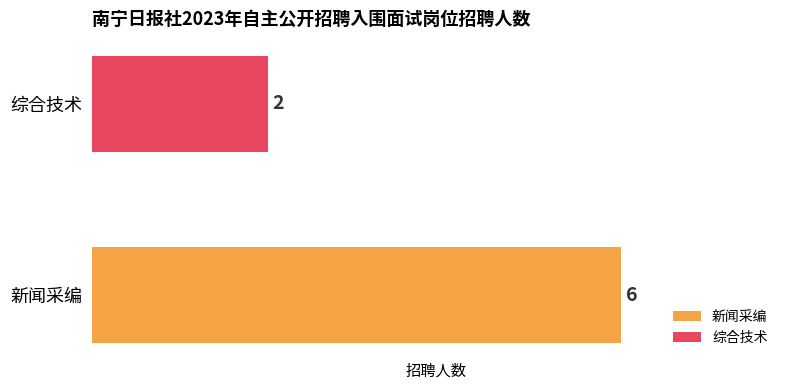

Which series has the widest spread of values?

新闻采编